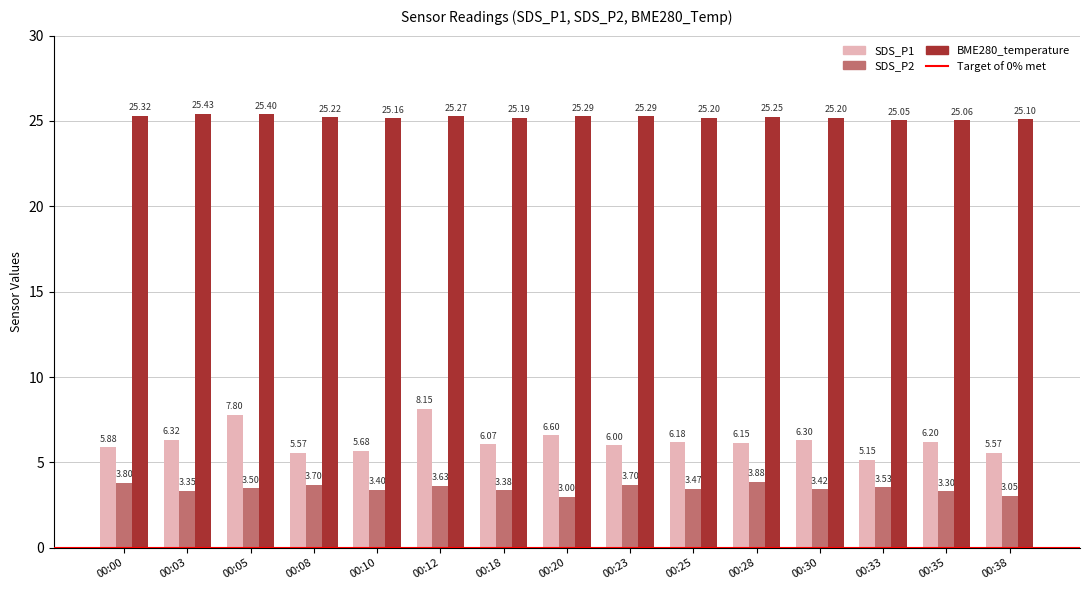

Where is SDS_P2 nearest to the value 3?

00:20